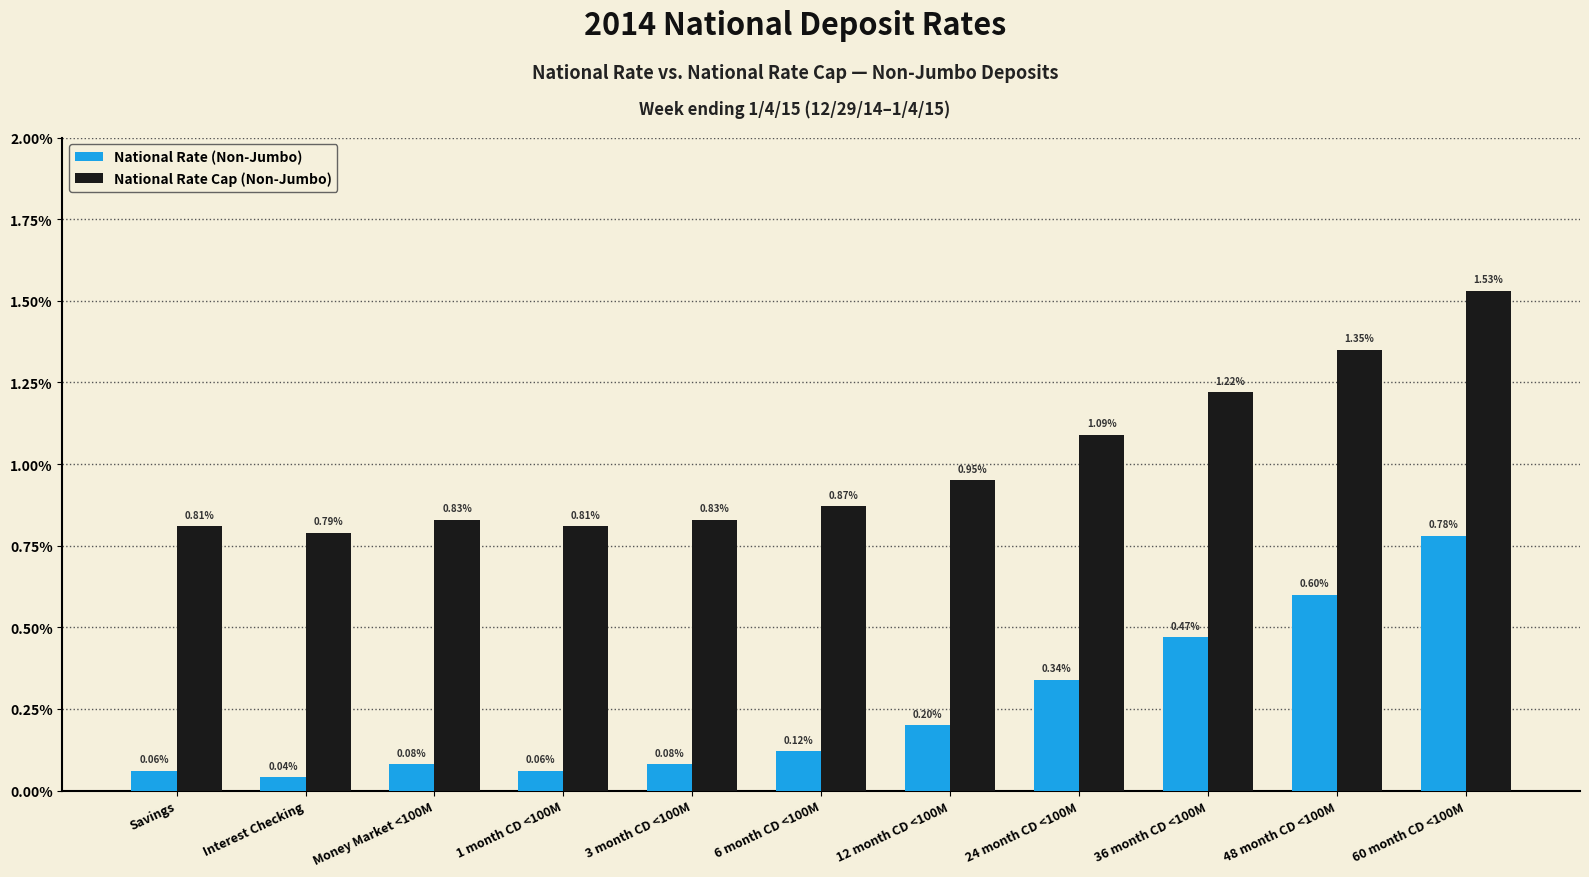

Which category has the lowest value across all series?

Interest Checking